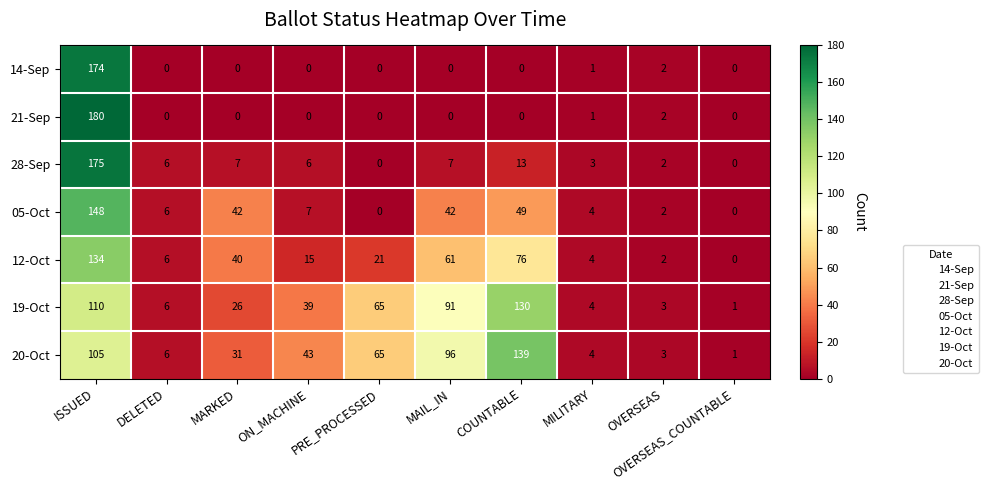

Where is 12-Oct nearest to the value 67?

MAIL_IN